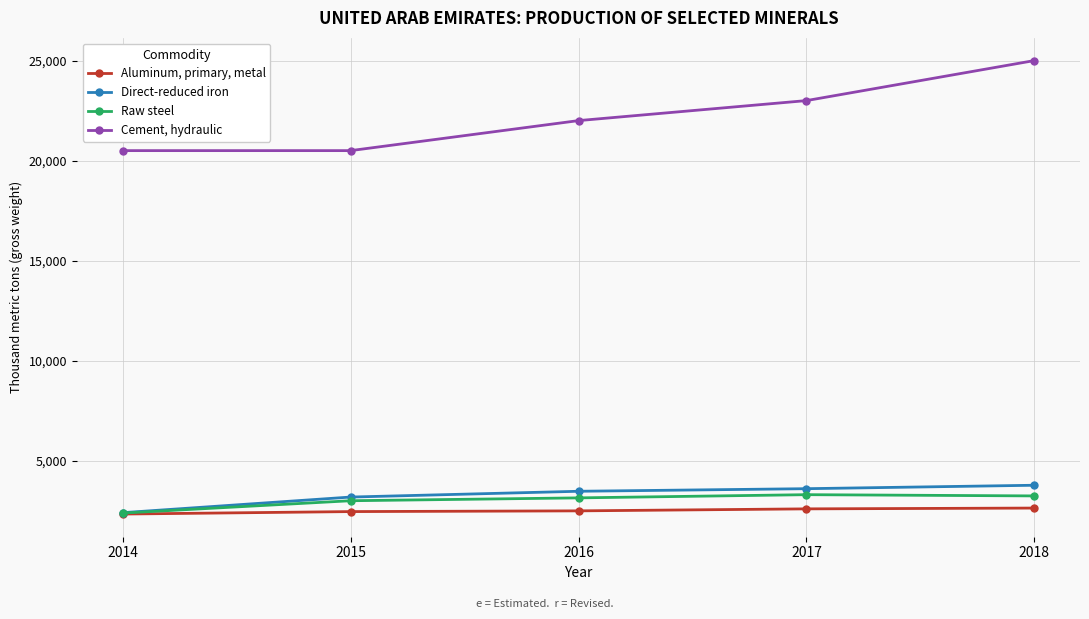

True or false: Cement, hydraulic and Direct-reduced iron cross at least once.

False